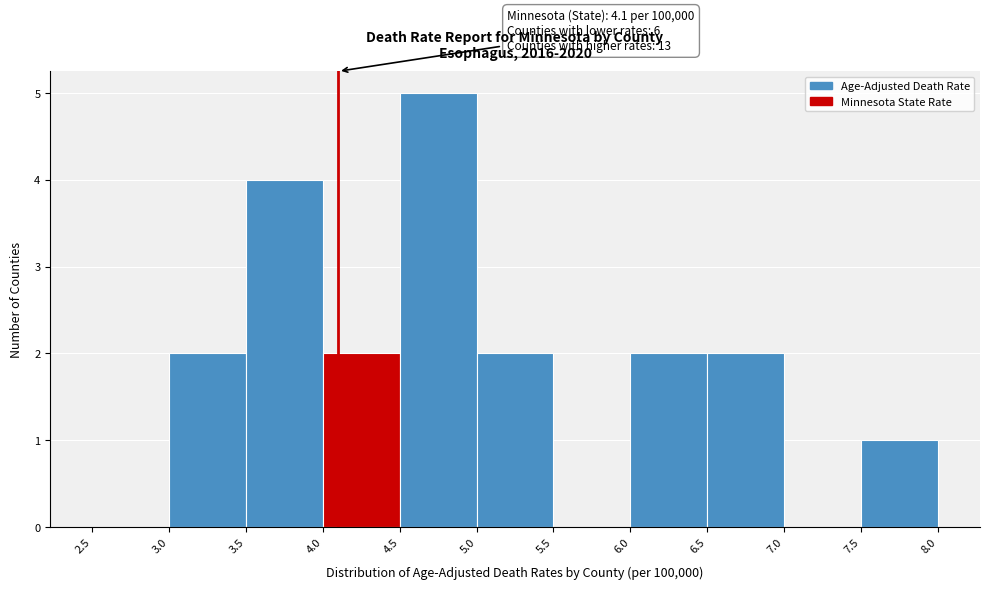

Over which range of the x-axis is the bar tallest?

4.5 to 5.0